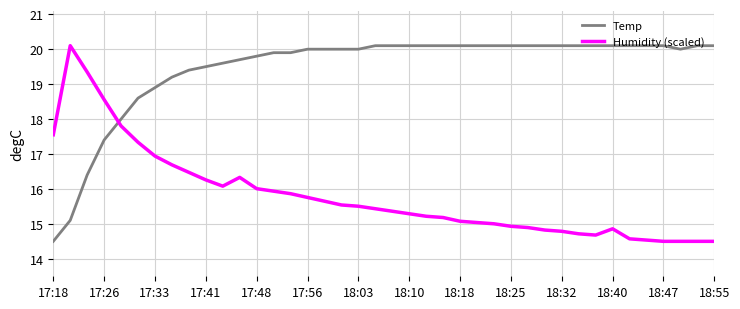

Reading right to left, transcribe all the data shown in this chart.

Temp: 20.1	20.1	20.0	20.1	20.1	20.1	20.1	20.1	20.1	20.1	20.1	20.1	20.1	20.1	20.1	20.1	20.1	20.1	20.1	20.1	20.1	20.0	20.0	20.0	20.0	19.9	19.9	19.8	19.7	19.6	19.5	19.4	19.2	18.9	18.6	18.0	17.4	16.4	15.1	14.5
Humidity (scaled): 14.5	14.5	14.5	14.5	14.5	14.6	14.9	14.7	14.7	14.8	14.8	14.9	14.9	15.0	15.0	15.1	15.2	15.2	15.3	15.4	15.4	15.5	15.5	15.6	15.8	15.9	15.9	16.0	16.3	16.1	16.3	16.5	16.7	16.9	17.3	17.8	18.6	19.3	20.1	17.6